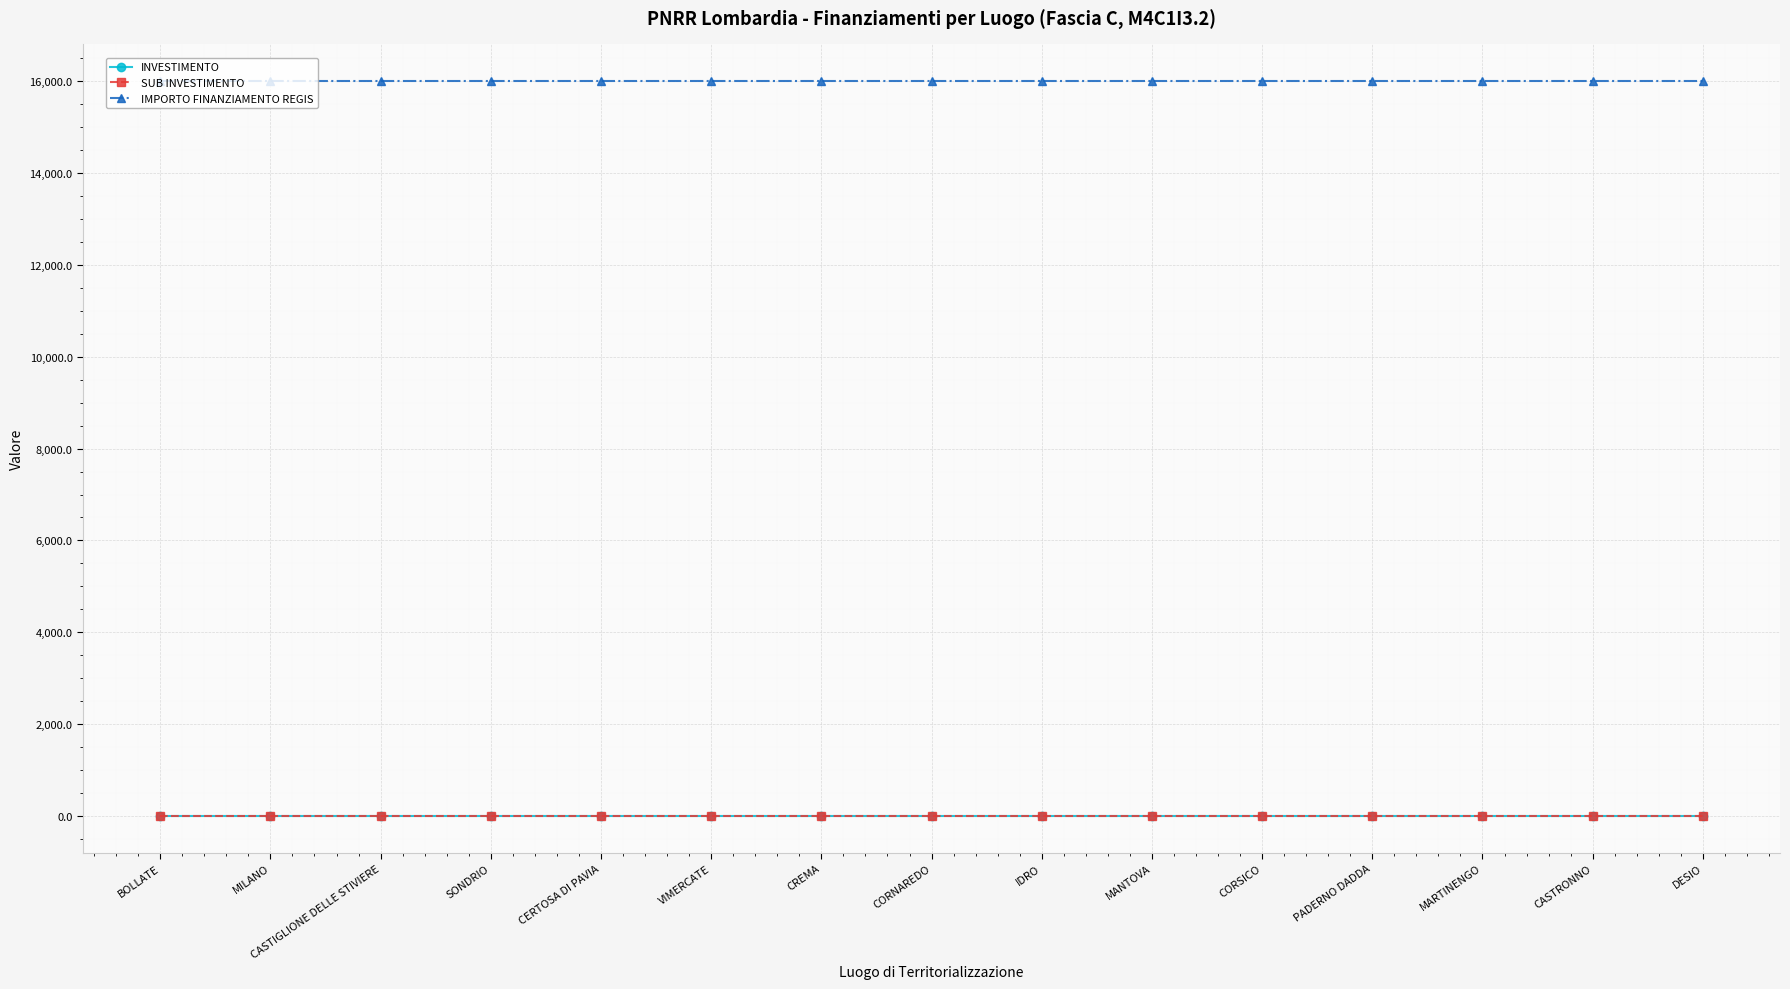

Is this an area chart (filled region under the line)?

No